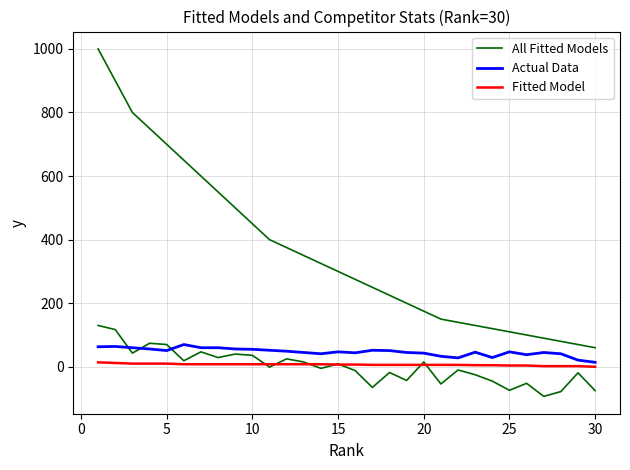

What are all the series names shown in the legend?

All Fitted Models, Actual Data, Fitted Model